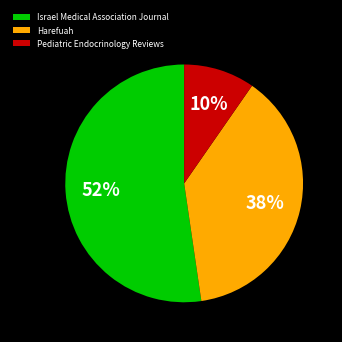

The Harefuah slice represents 38% of the pie. True or false?

True